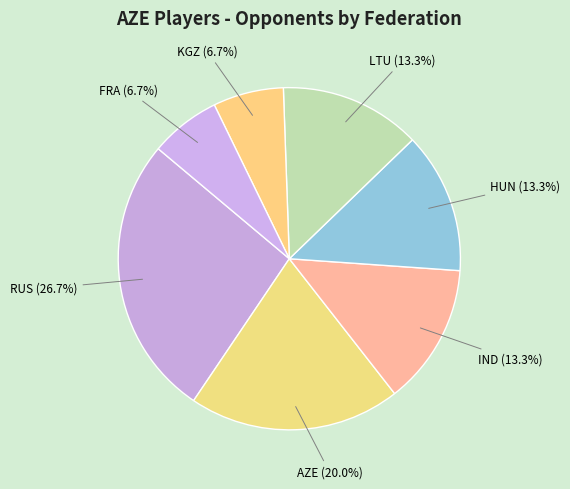

How many slices are in this pie chart?

7